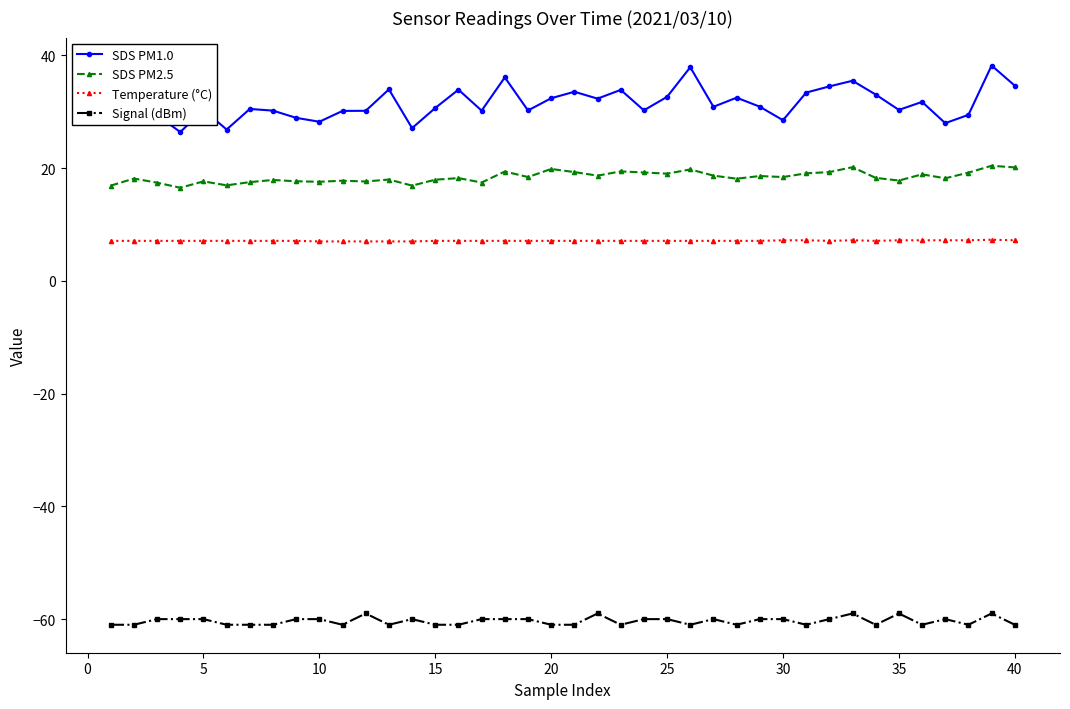

How many data points does each series have?

40